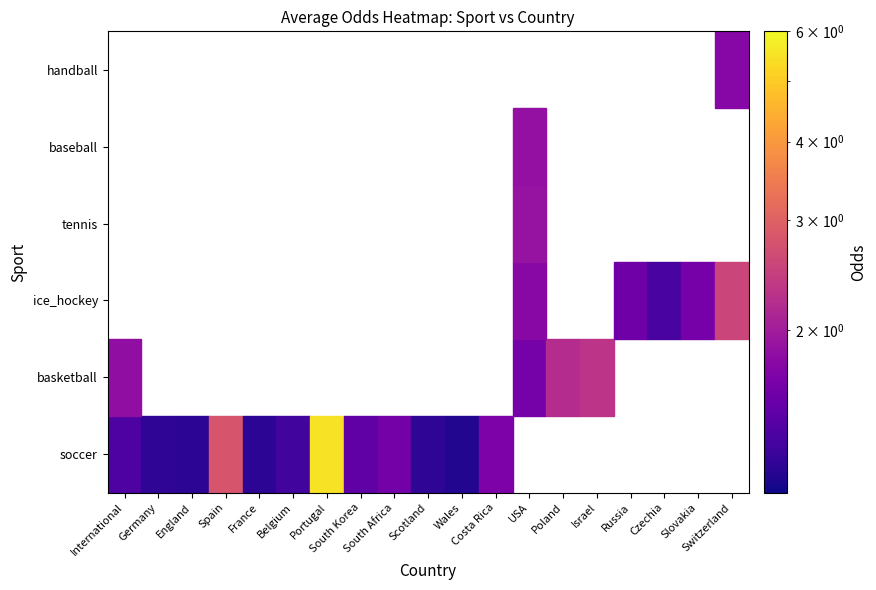

Is the value of tennis at Spain greater than the value of ice_hockey at Costa Rica?

No